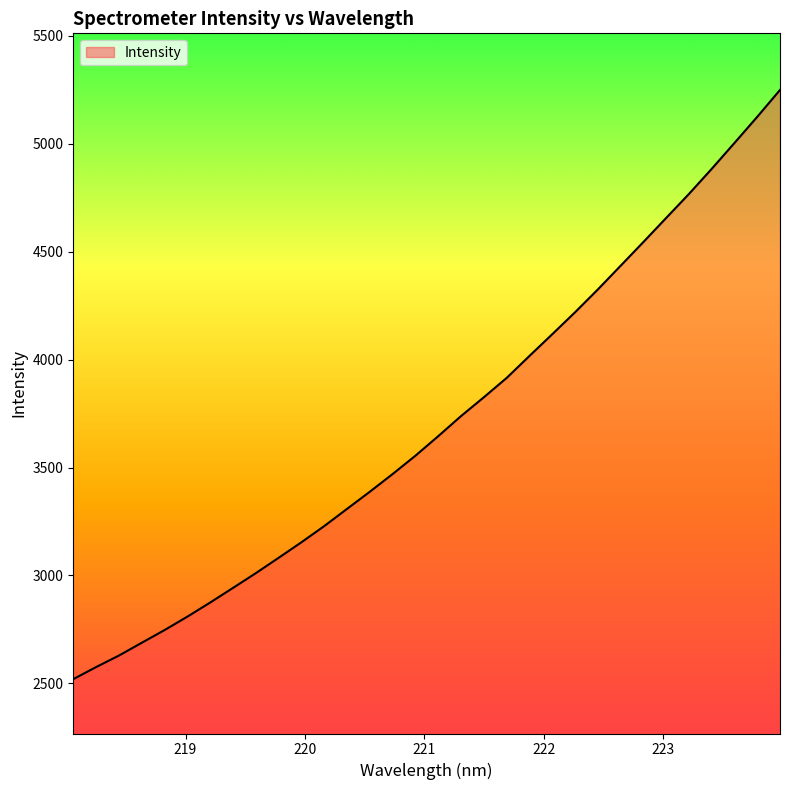

Reading left to right, what are all the values shown in this chart?

2519.1	2575.1	2628.4	2687.7	2746.6	2808.8	2874.2	2942.0	3010.4	3081.5	3153.6	3228.6	3308.4	3387.9	3469.9	3554.9	3645.4	3738.5	3825.6	3915.2	4017.1	4117.7	4219.4	4325.0	4434.9	4545.0	4656.5	4767.7	4884.1	5004.2	5125.3	5249.8